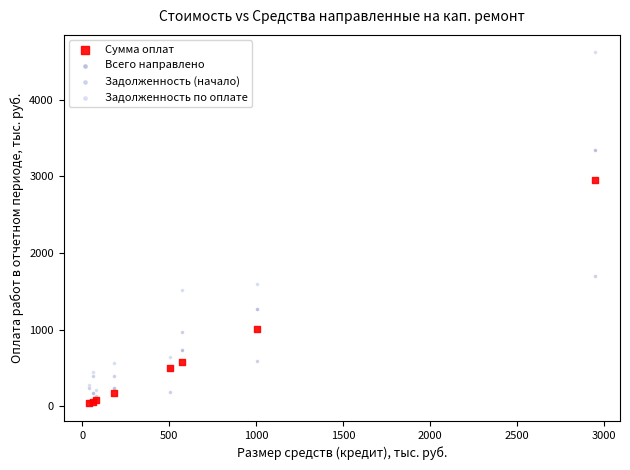

What are all the series names shown in the legend?

Сумма оплат, Всего направлено, Задолженность (начало), Задолженность по оплате